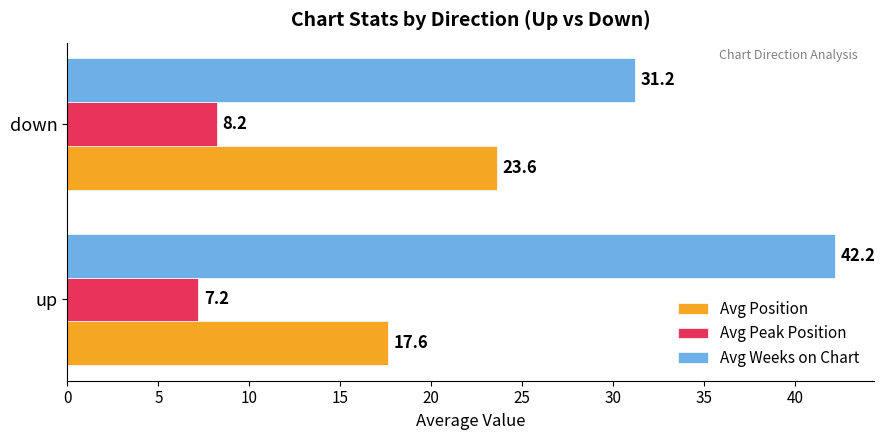

What is the minimum value shown in the chart?

7.2